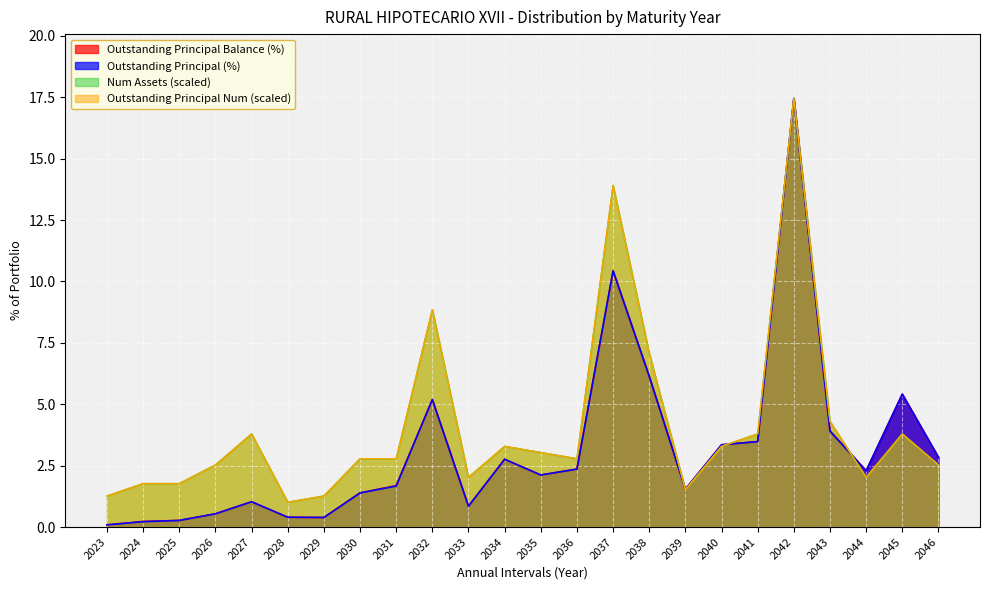

At which category is the sum across all series the highest?

2042